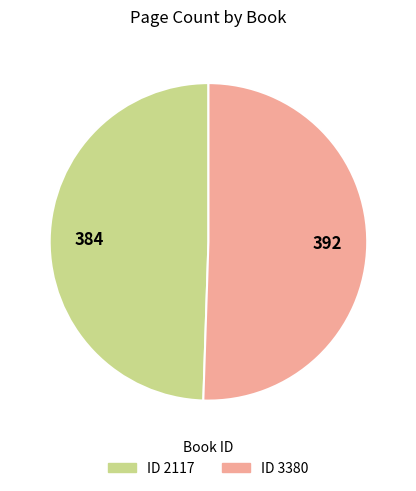

Is there a majority slice in this chart?

Yes